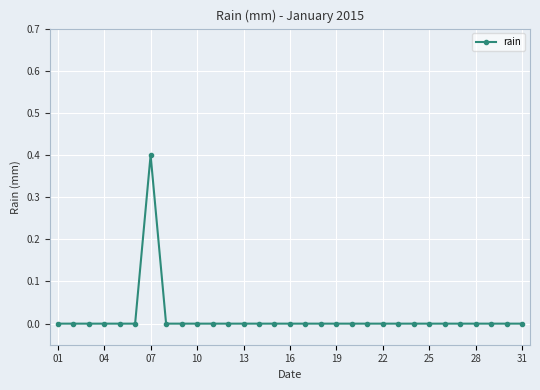

True or false: there are more than 0 points higher than both neighbors.

True